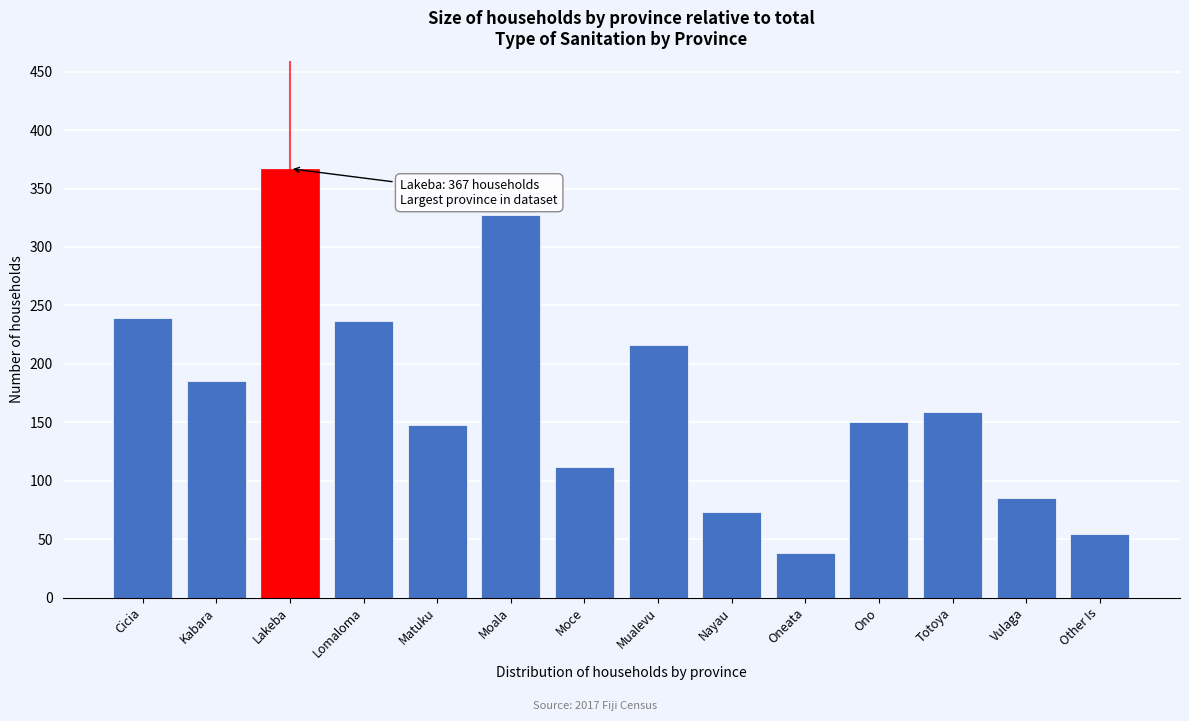

Reading right to left, list all the values displayed in this chart.

54	85	159	150	38	73	216	112	327	148	237	367	185	239